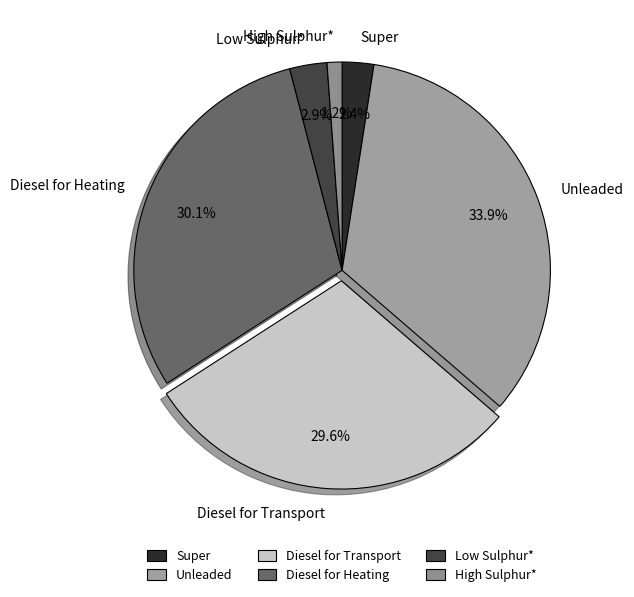

What percentage do Diesel for Heating and Unleaded together represent?

63.9%